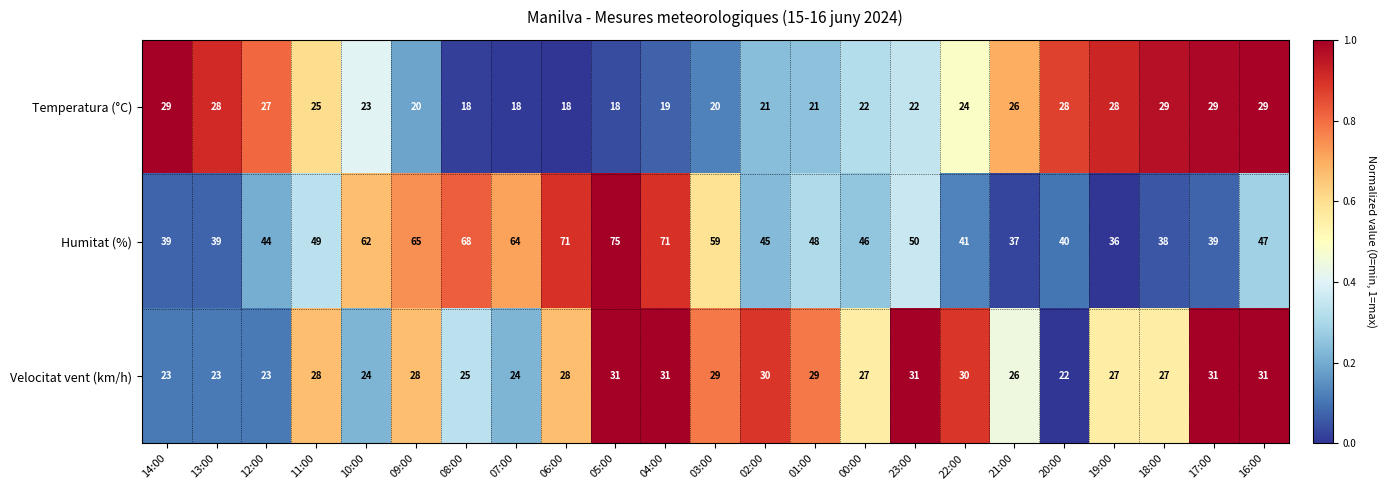

What is the highest value of the Temperatura (°C) series?

29